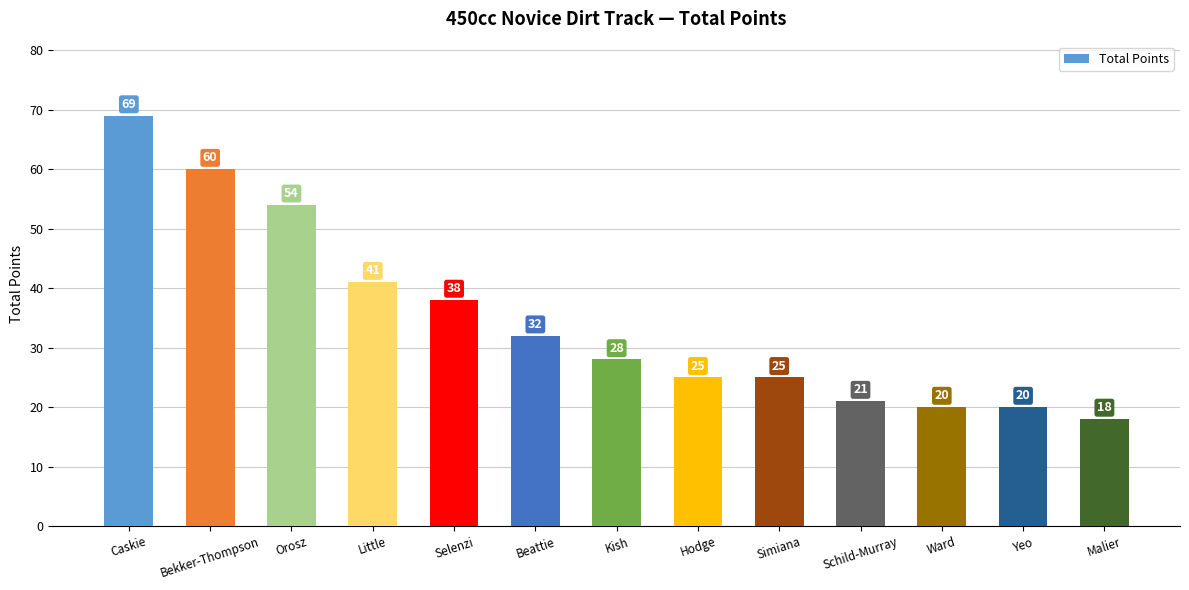

Reading right to left, what are all the values shown in this chart?

18	20	20	21	25	25	28	32	38	41	54	60	69